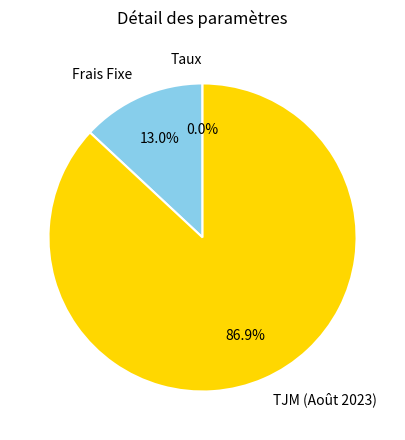

Which has a higher value, TJM (Août 2023) or Frais Fixe?

TJM (Août 2023)